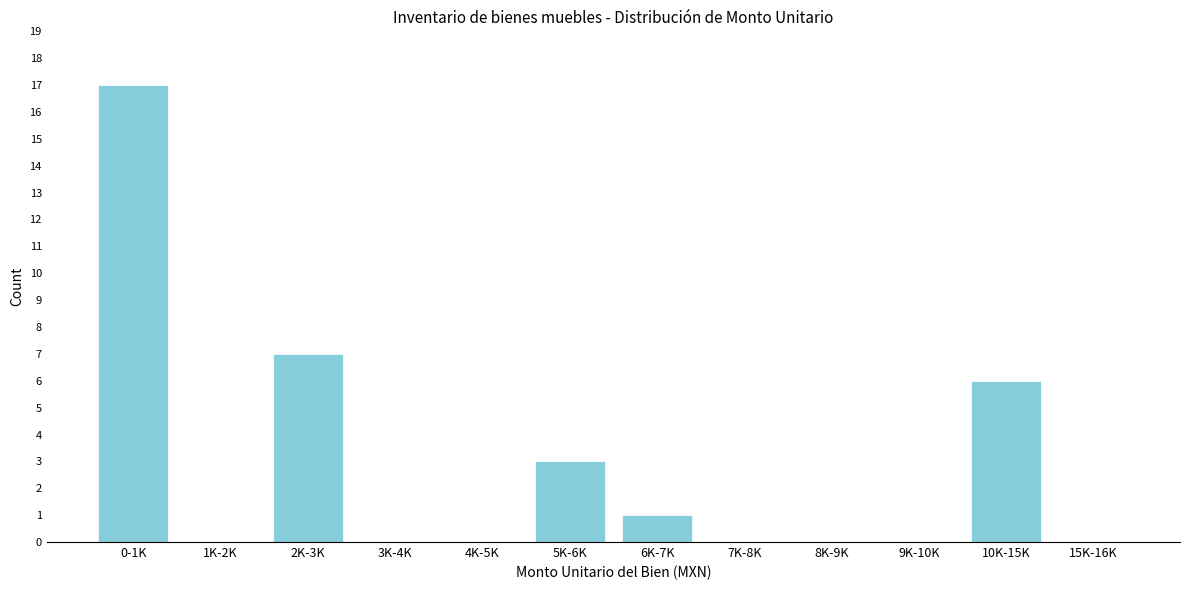

Reading left to right, list all the values displayed in this chart.

0-1K=17	1K-2K=0	2K-3K=7	3K-4K=0	4K-5K=0	5K-6K=3	6K-7K=1	7K-8K=0	8K-9K=0	9K-10K=0	10K-15K=6	15K-16K=0